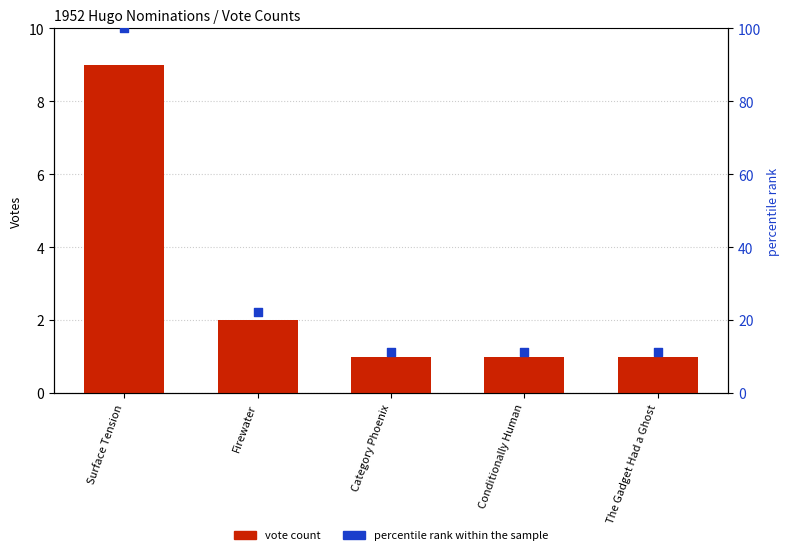

Which series has the widest spread of Y values?

percentile rank within the sample